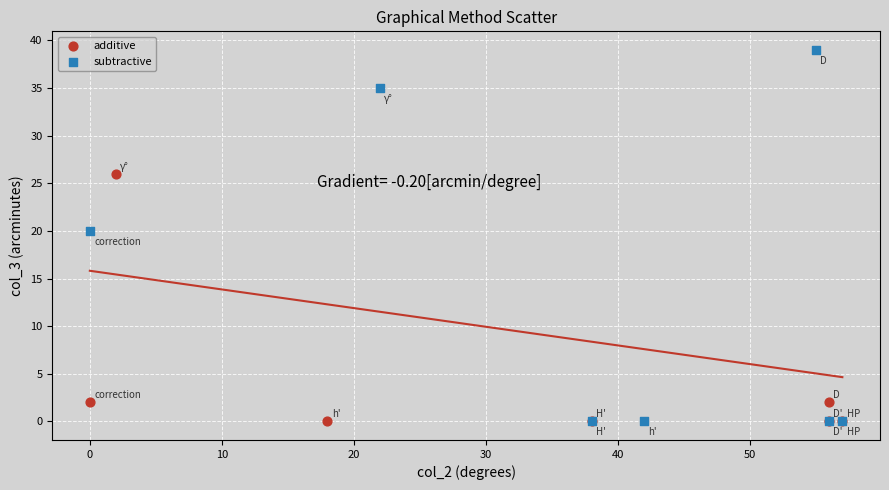

Which series reaches the maximum Y coordinate?

subtractive